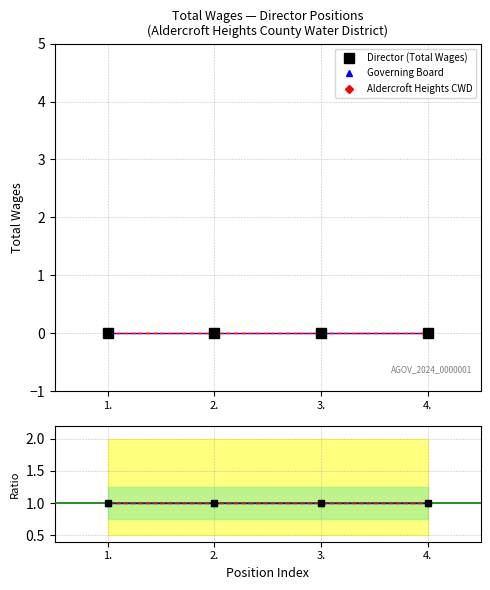

Which series changed the most between 1. and 4.?

Director (Total Wages)